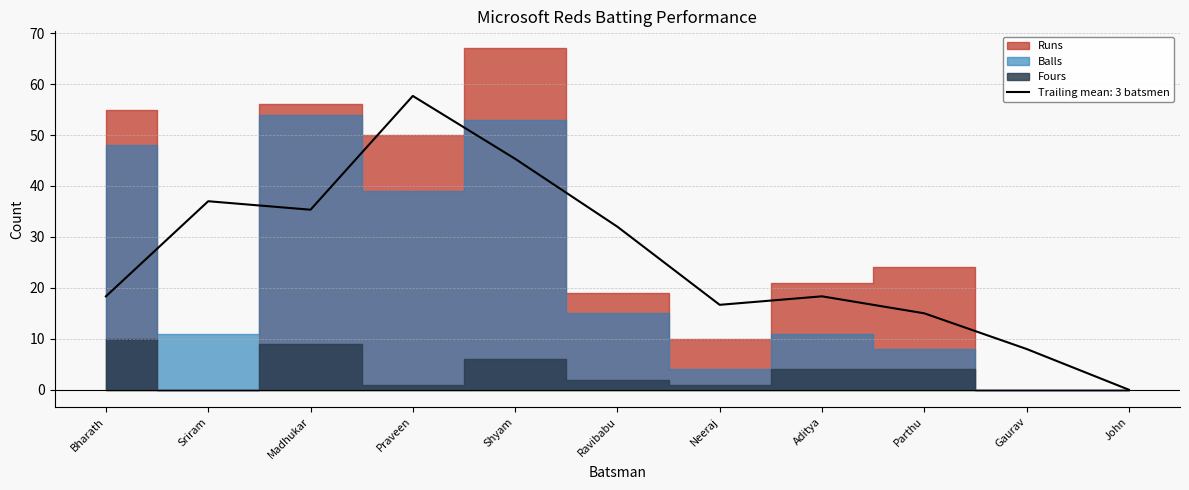

What is the total value across all series at Madhukar?

119